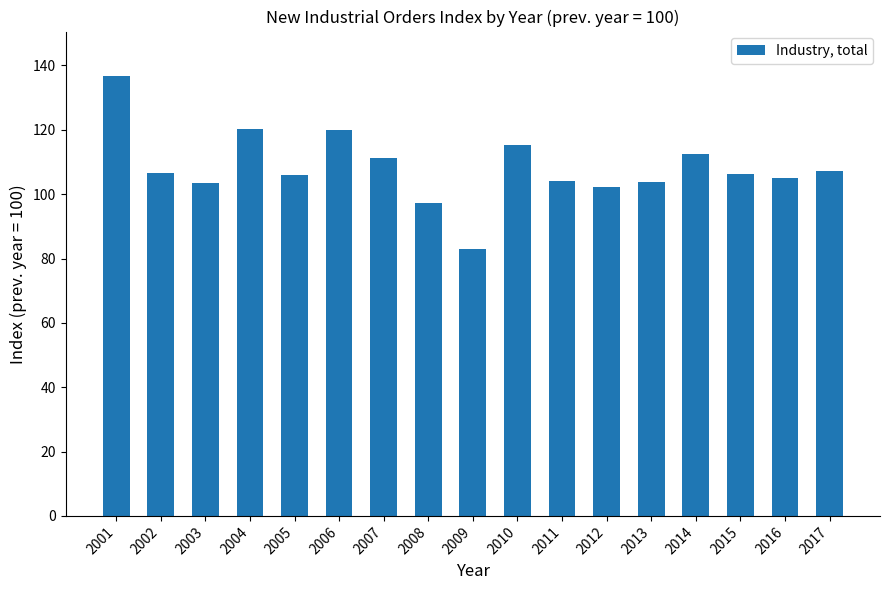

What is the value of the 7th bar from the left?

111.2